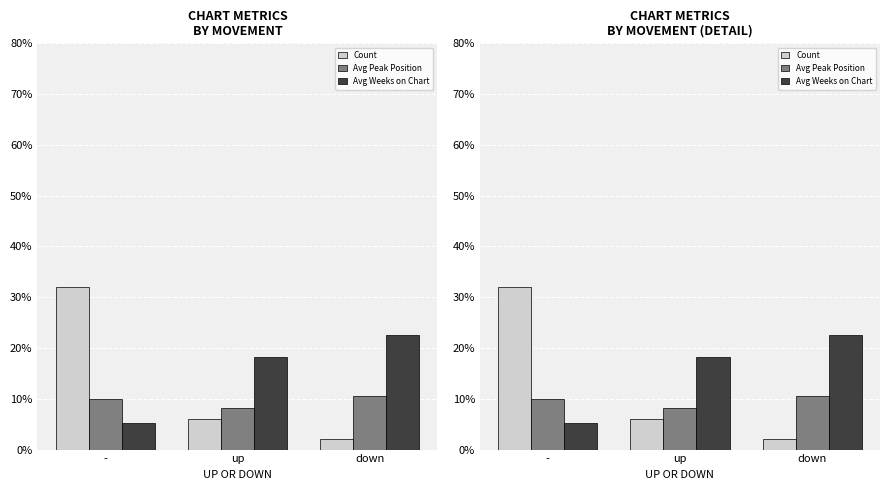

What is the minimum value for Count?

2.0